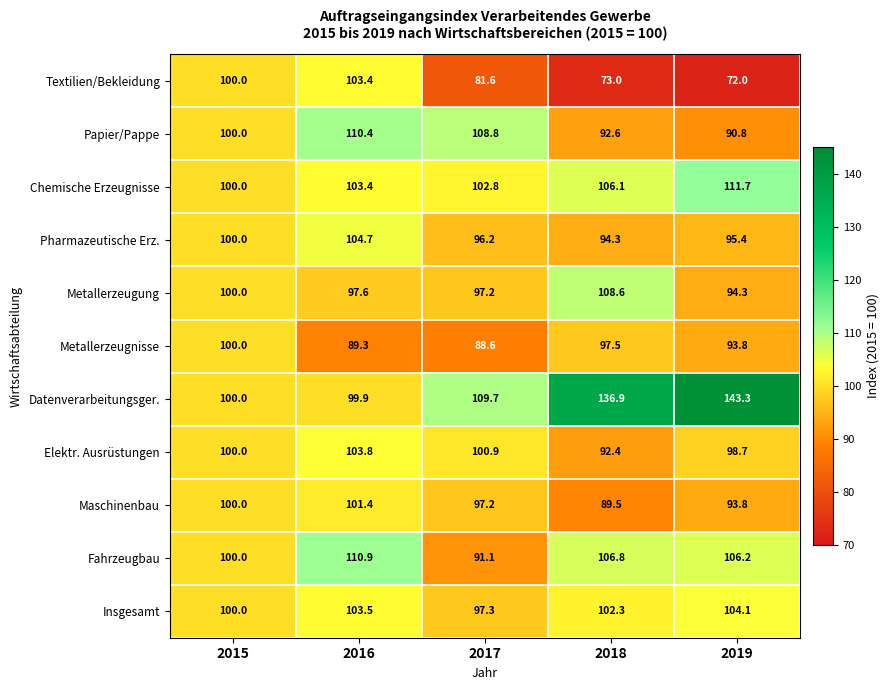

The Datenverarbeitungsger. series shows 143.3 at 2019. True or false?

True